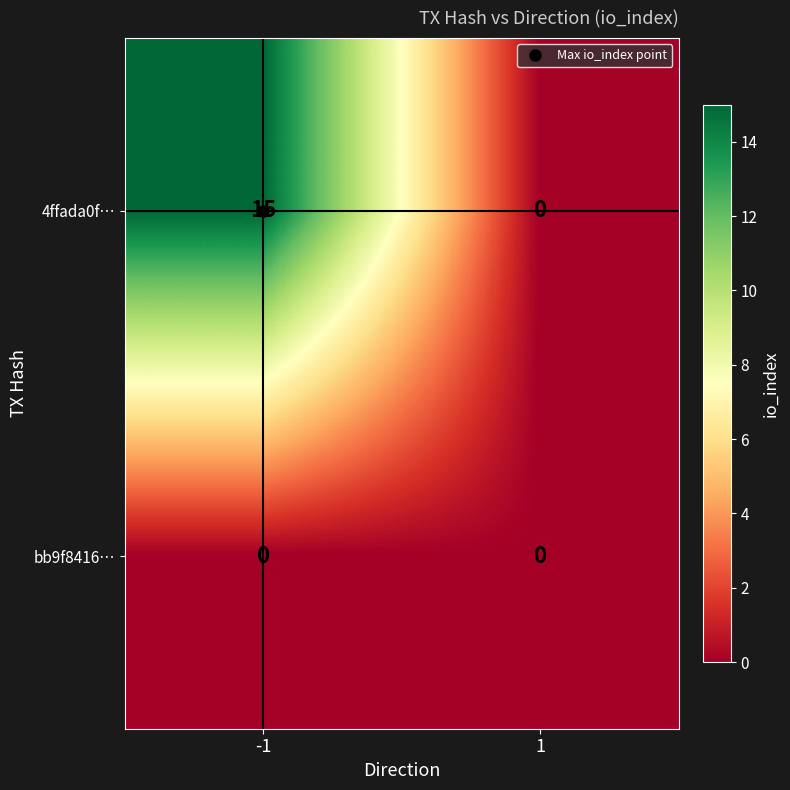

At -1, list the series in order from smallest to largest.

bb9f8416…, 4ffada0f…